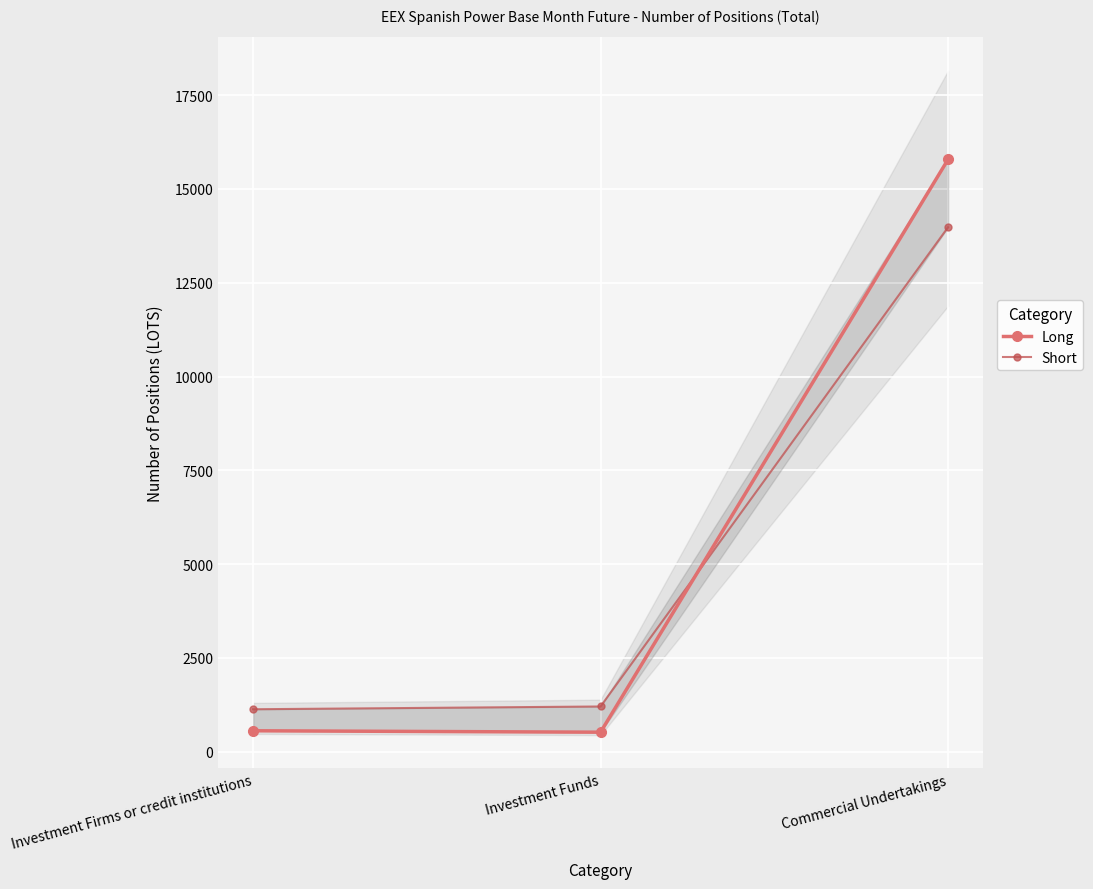

The Long series shows 558.4 at Investment Firms or credit institutions. True or false?

True